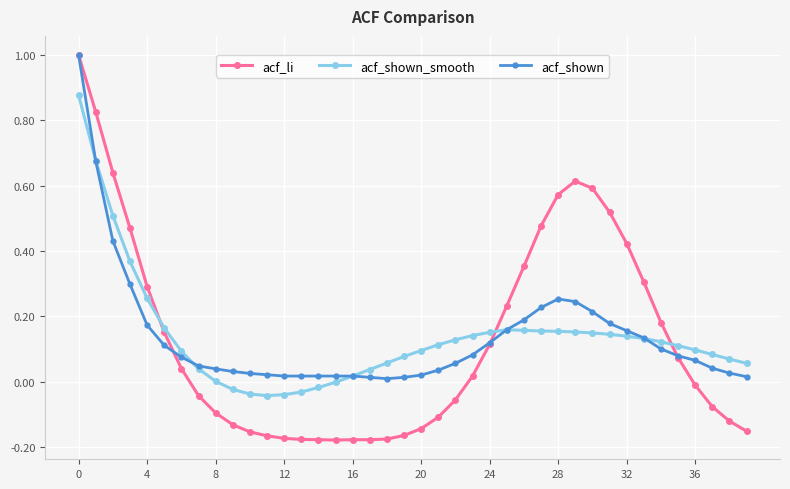

How many intersections are there between acf_li and acf_shown_smooth?

3